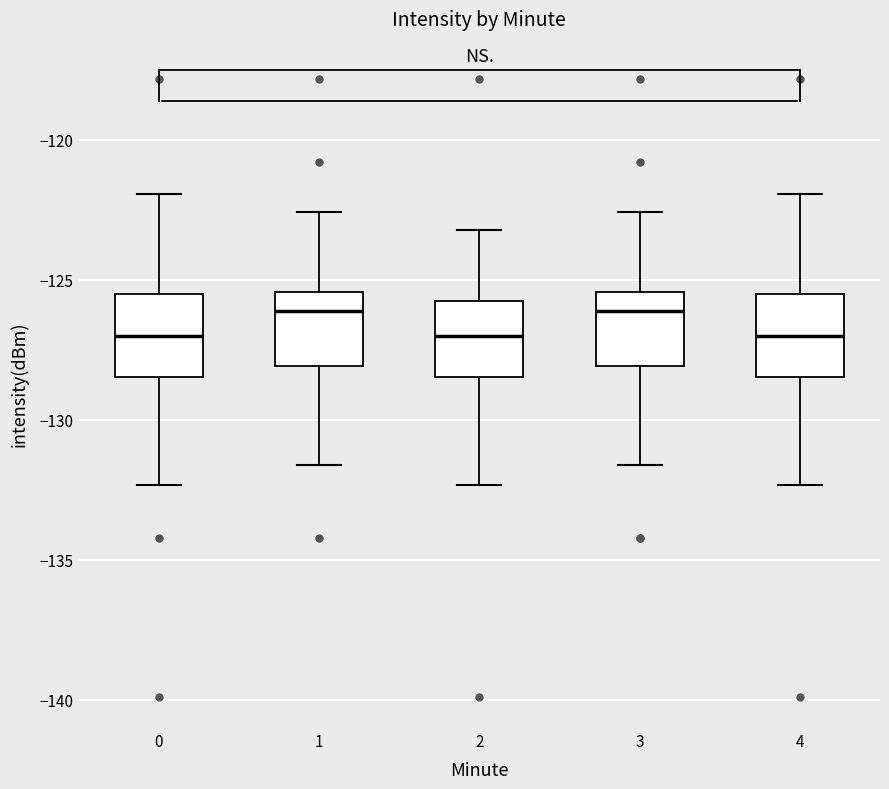

Reading left to right, read every box against the y-axis: the position of its median line, the range the box covers, and the ends of its whiskers. The values are not printed on the chart, so give them approximately, as read against the axis.

0: median -127.0, box -128.5 to -125.5, whiskers -132.5 to -122.0
1: median -126.0, box -128.0 to -125.5, whiskers -131.5 to -122.5
2: median -127.0, box -128.5 to -125.5, whiskers -132.5 to -123.0
3: median -126.0, box -128.0 to -125.5, whiskers -131.5 to -122.5
4: median -127.0, box -128.5 to -125.5, whiskers -132.5 to -122.0